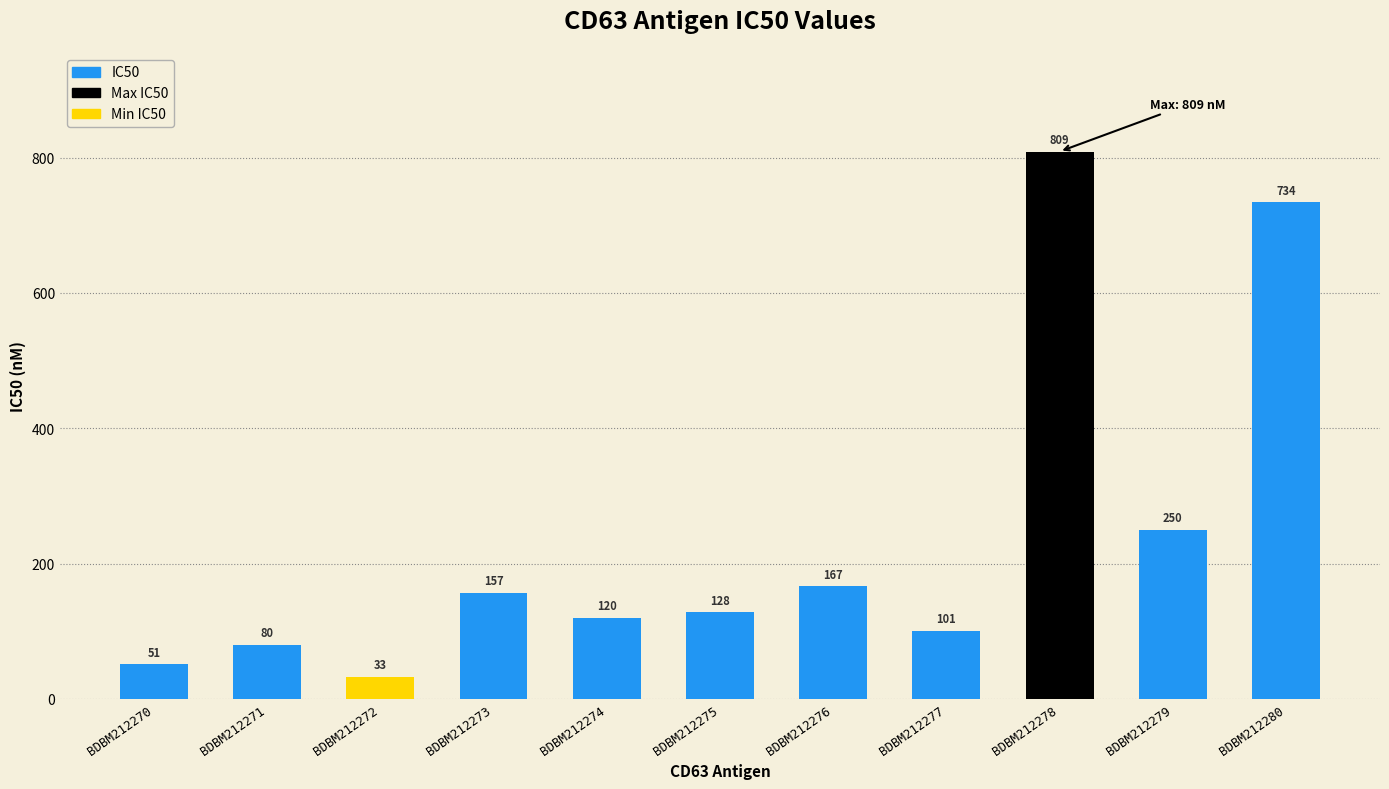

How many values are below 128?

5